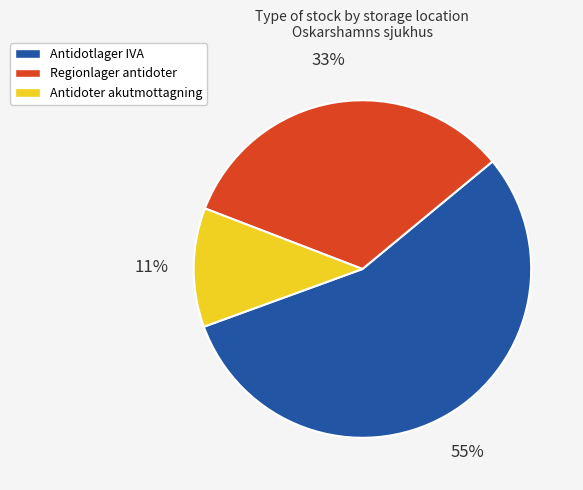

Combined, do Regionlager antidoter and Antidotlager IVA account for over 50%?

Yes